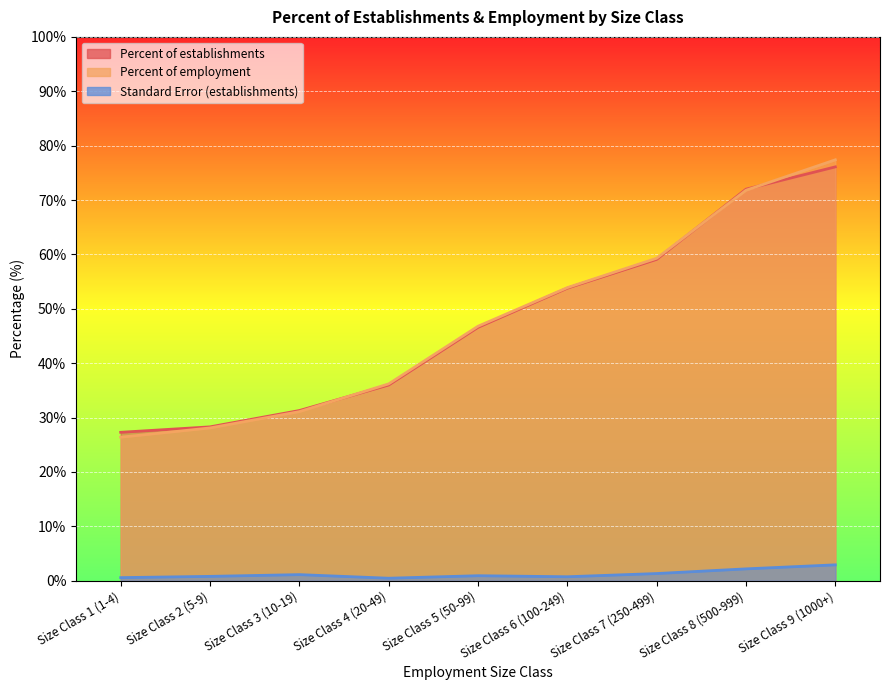

What is the smallest value displayed?

0.5